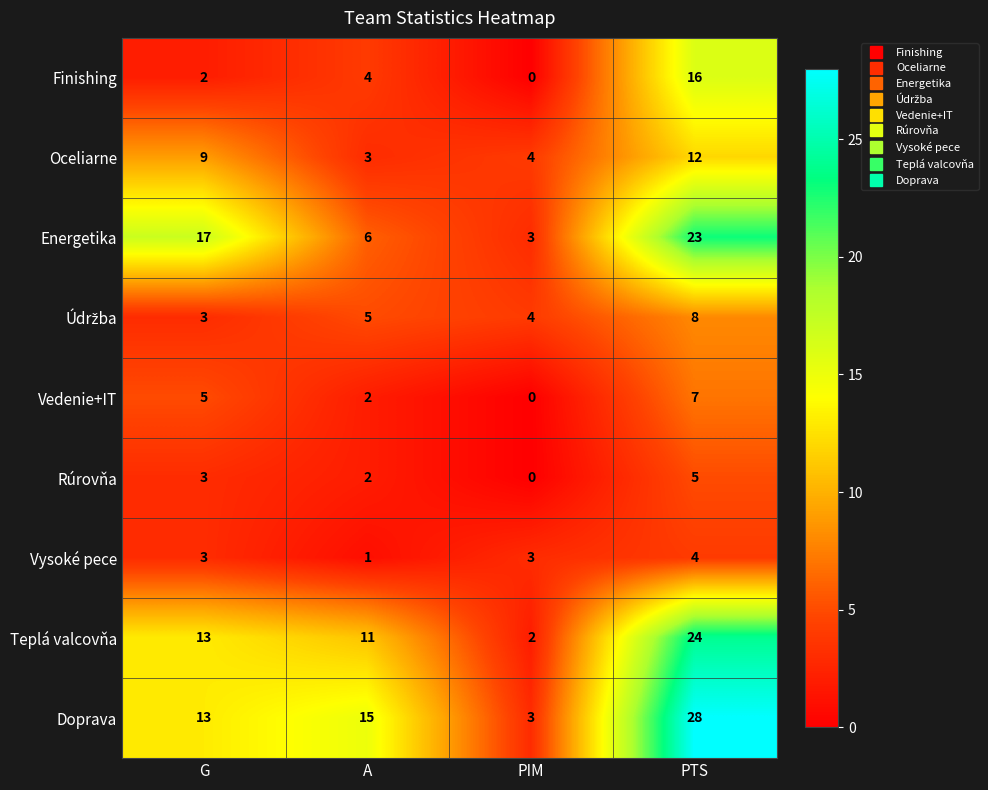

Which series changed the most between A and PIM?

Doprava